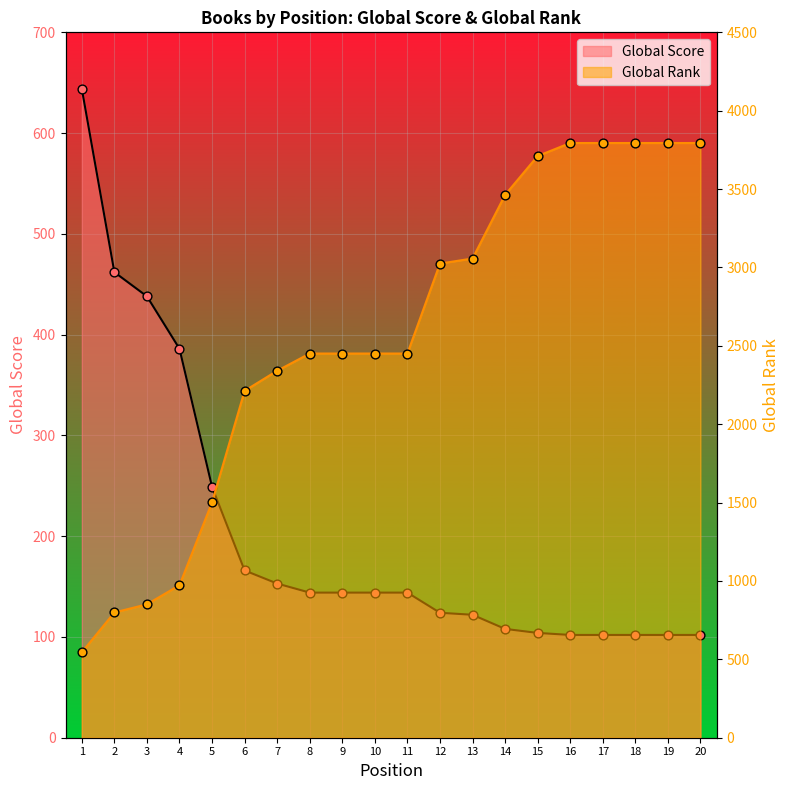

Which series has the widest spread of Y values?

Global Rank